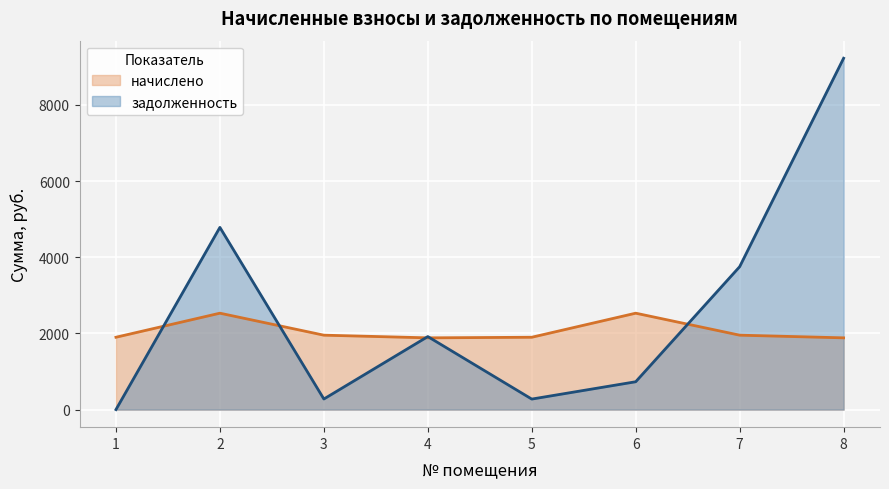

What is the highest value of the задолженность series?

9224.4